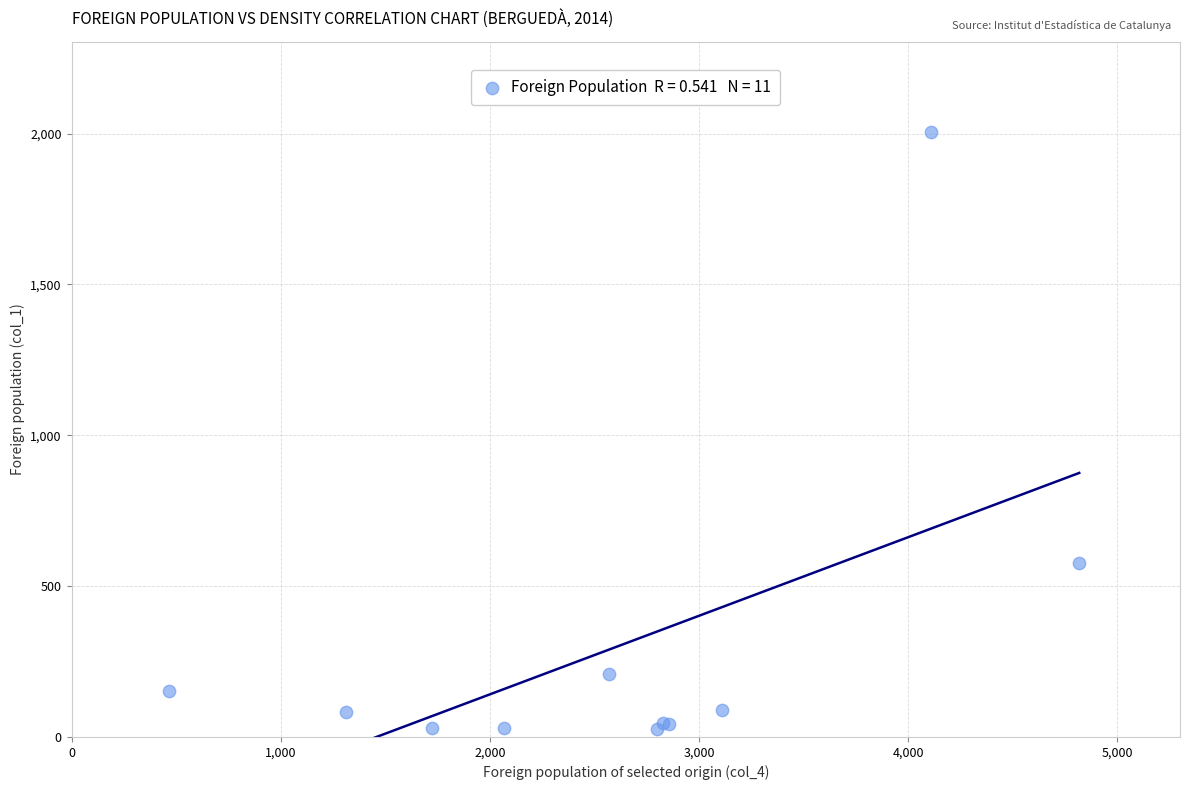

What Y value in the scatter plot is closest to 1014?

577